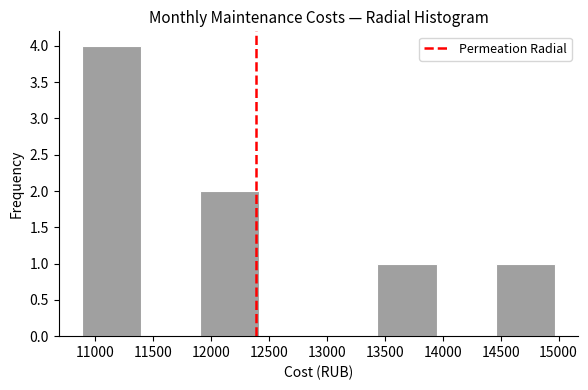

Reading left to right, list every bar in this chart as the range it spans on the x-axis followed by its height. Neither the bar edges nor the heights are printed on the chart, so give them approximately, as read against the axes.

10900 to 11400: 4
11400 to 11900: 0
11900 to 12400: 2
12400 to 12950: 0
12950 to 13450: 0
13450 to 13950: 1
13950 to 14450: 0
14450 to 14950: 1